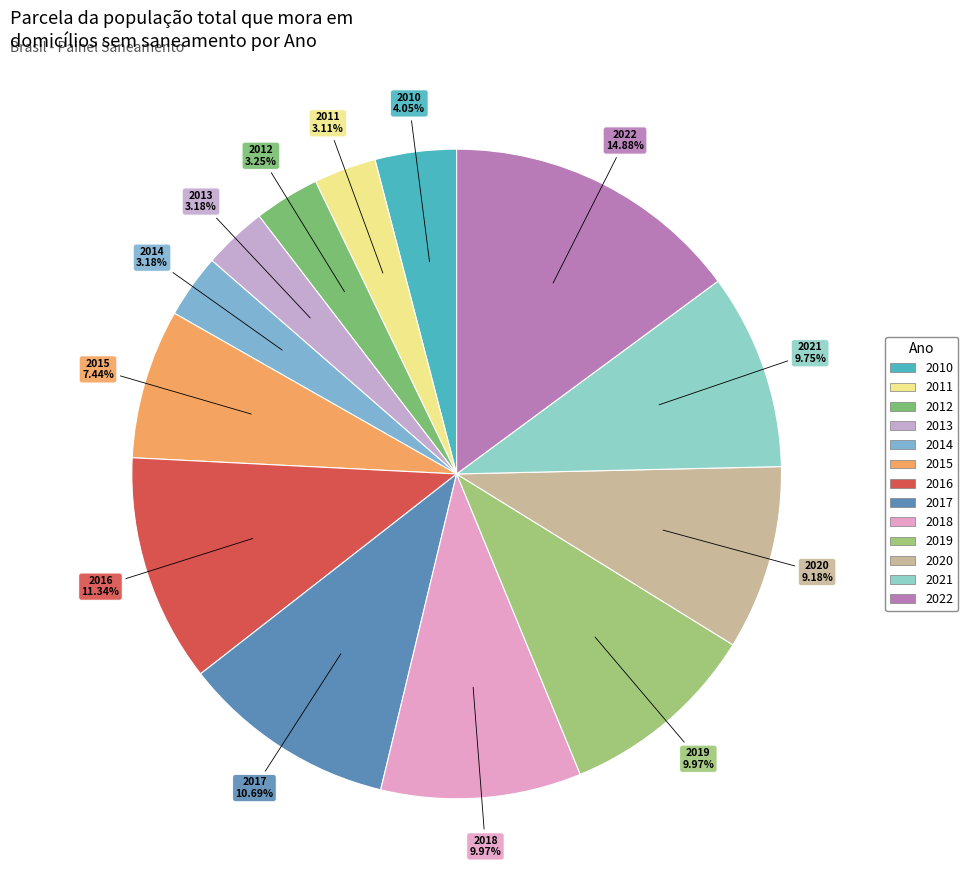

To the nearest percent, what is the difference between the 2022 and 2012 slice percentages?

12%